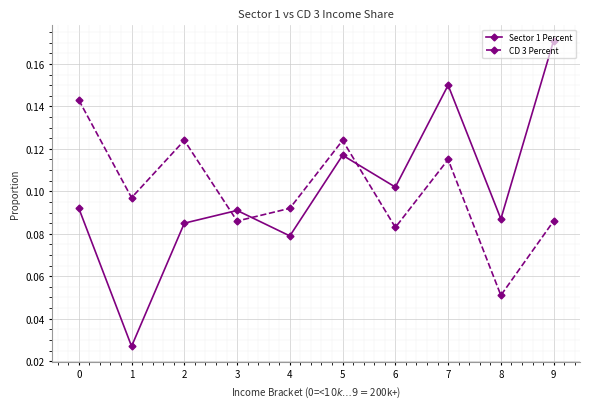

Which label corresponds to the largest value in the chart?

9